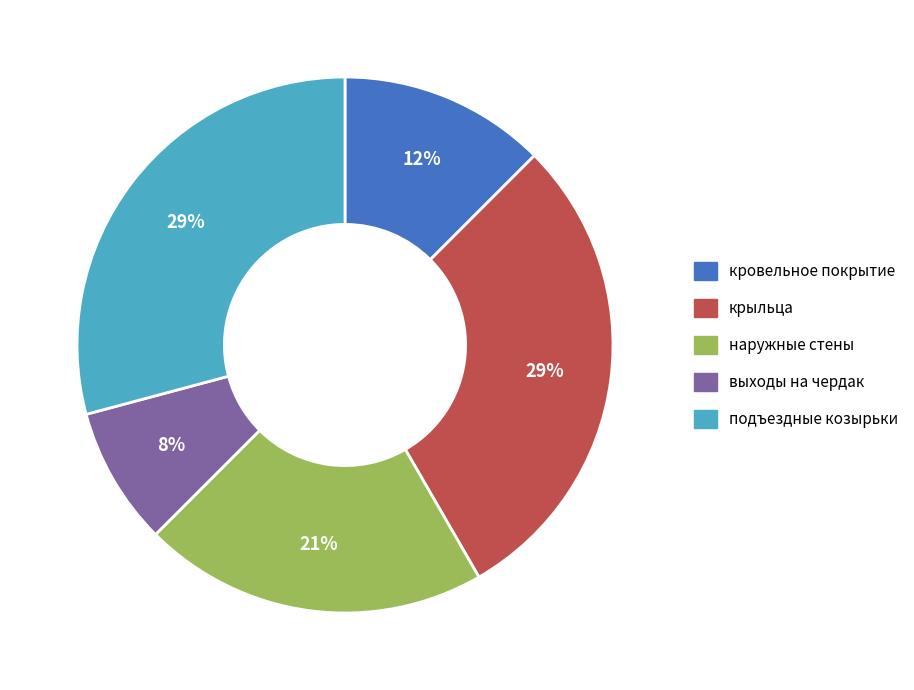

How many slices are in this pie chart?

5